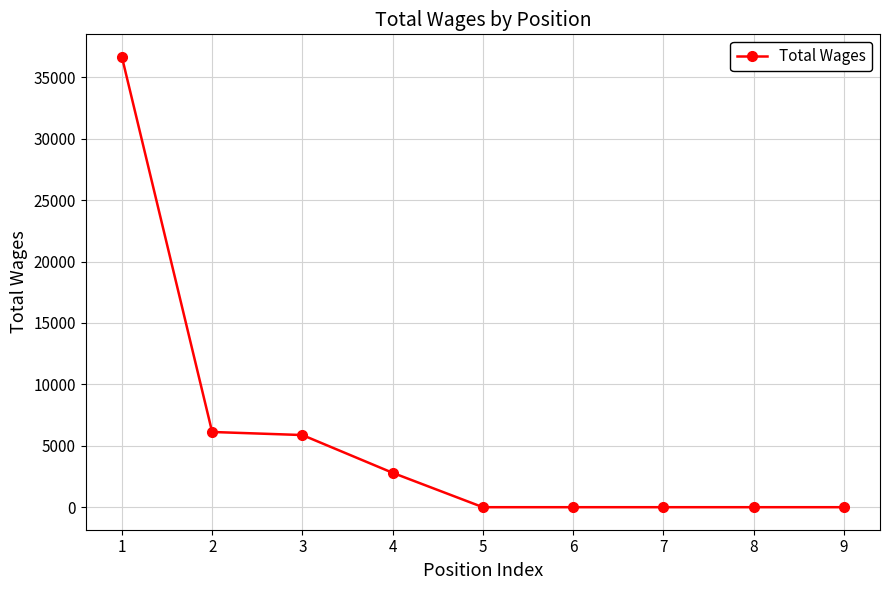

Reading left to right, what are all the values shown in this chart?

1=36667	2=6125	3=5875	4=2800	5=0	6=0	7=0	8=0	9=0